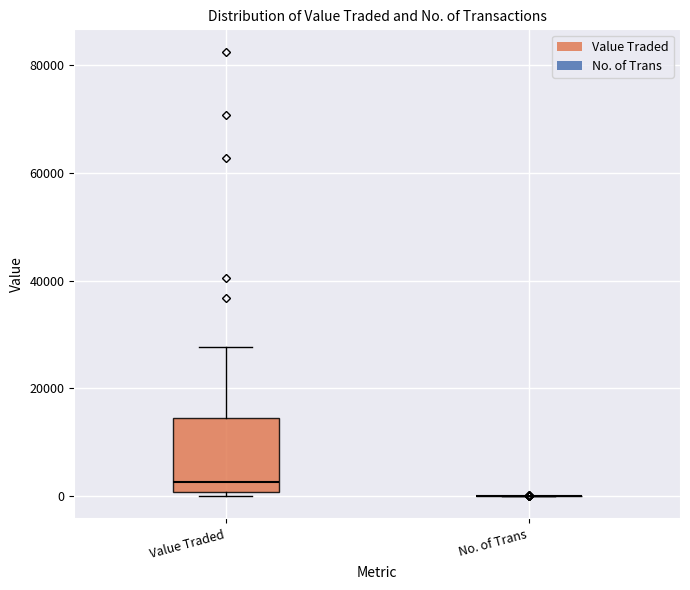

Which box is the tallest, from its lower edge to its upper edge?

Value Traded